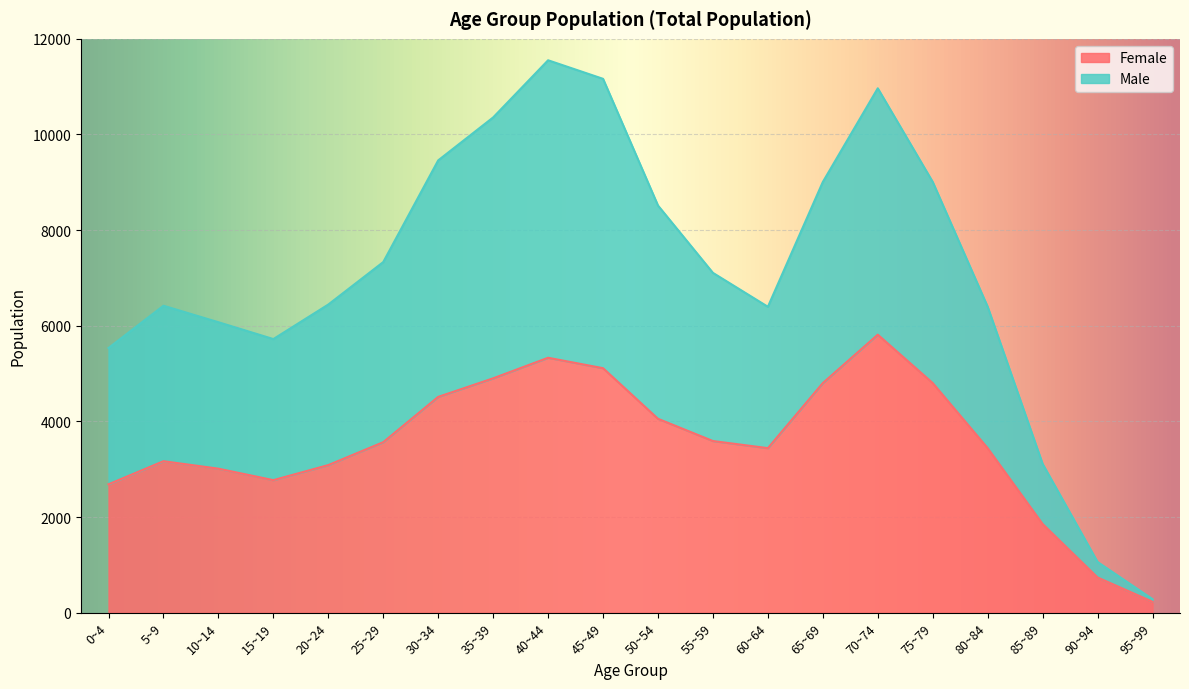

What is the highest value of the Female series?

5815